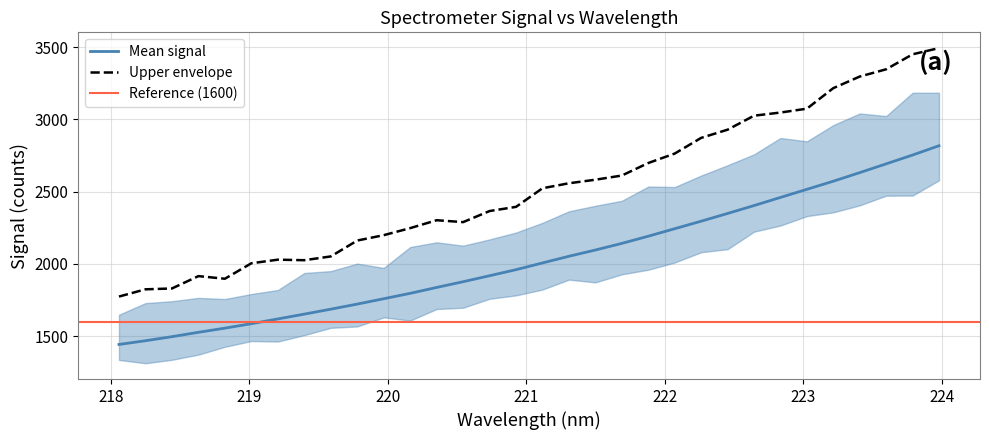

True or false: x and y_mean cross at least once.

False